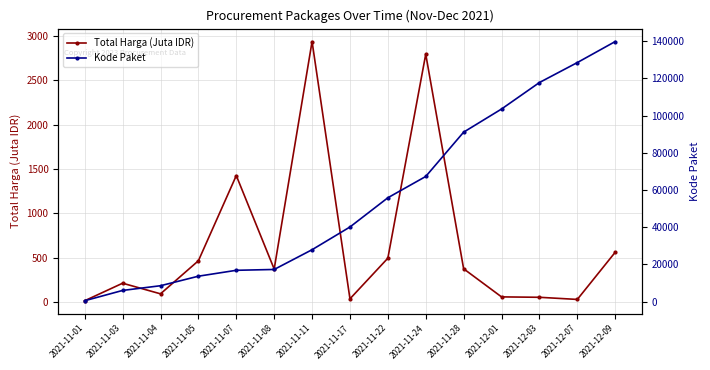

True or false: Kode Paket has more than 0 interior local peaks.

False